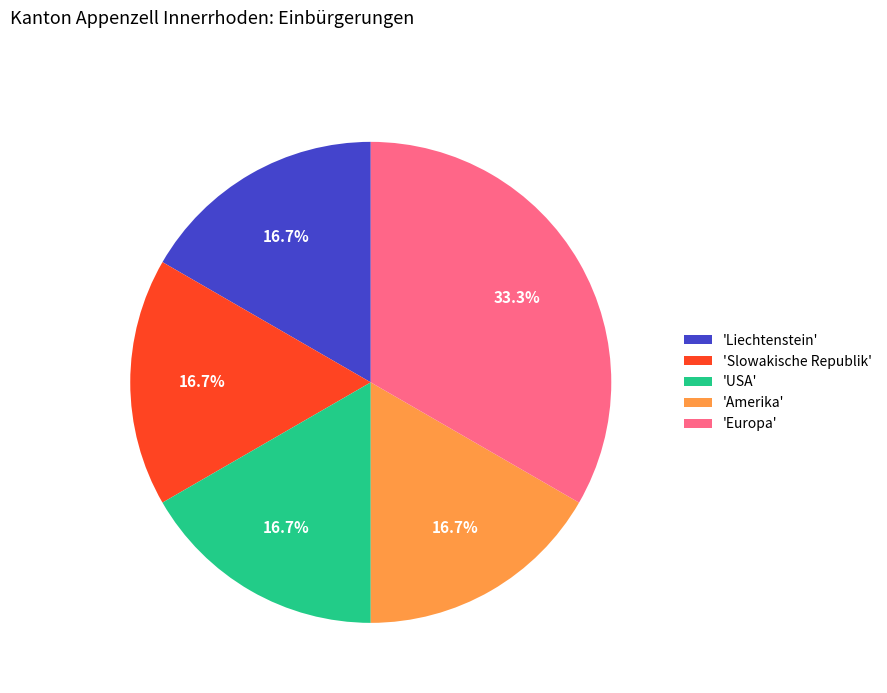

Does any single category account for the majority?

No